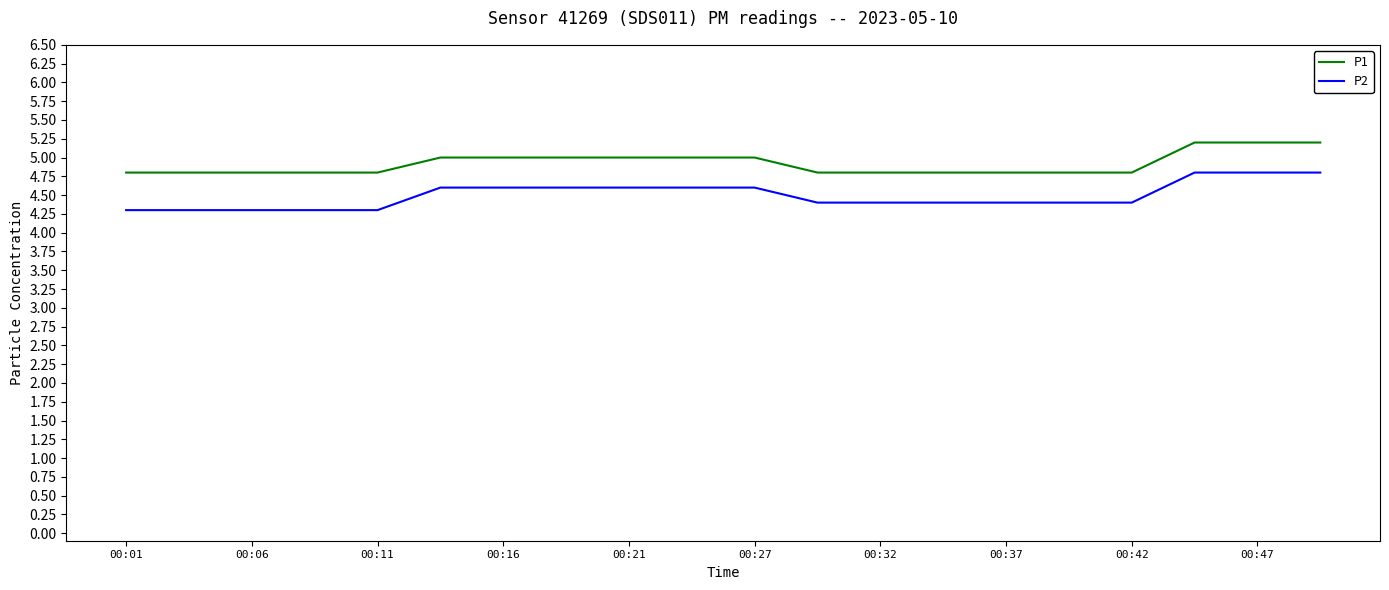

What is the difference between the maximum and minimum values in the P1 series?

0.4